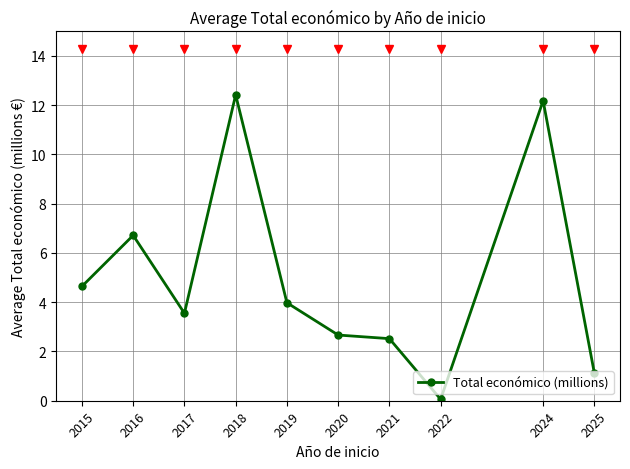

What is the difference between the values at 2018 and 2019?

8.4